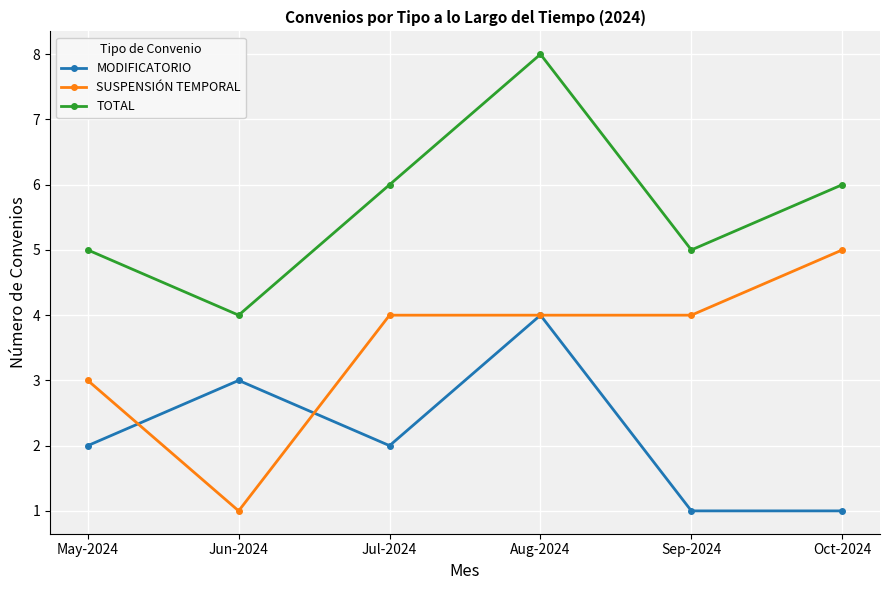

Reading left to right, what are all the values shown in this chart?

MODIFICATORIO: May-2024=2	Jun-2024=3	Jul-2024=2	Aug-2024=4	Sep-2024=1	Oct-2024=1
SUSPENSIÓN TEMPORAL: May-2024=3	Jun-2024=1	Jul-2024=4	Aug-2024=4	Sep-2024=4	Oct-2024=5
TOTAL: May-2024=5	Jun-2024=4	Jul-2024=6	Aug-2024=8	Sep-2024=5	Oct-2024=6